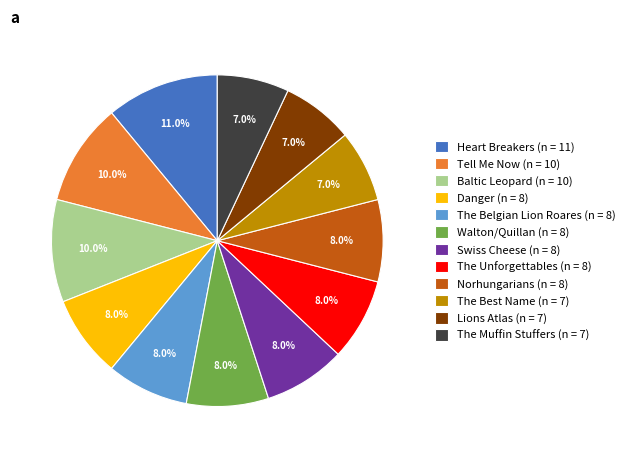

What is the ratio of the value at The Muffin Stuffers (n = 7) to the value at Swiss Cheese (n = 8)?

0.9